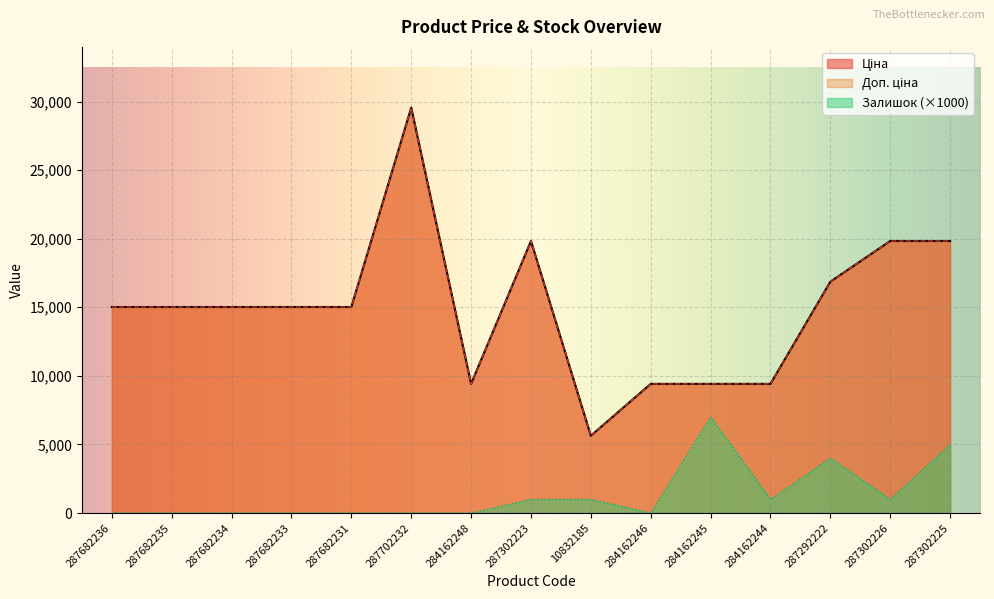

Reading left to right, what are all the values shown in this chart?

Ціна: 287682236=15019.2	287682235=15019.2	287682234=15019.2	287682233=15019.2	287682231=15019.2	287702232=29548.9	284162248=9416.9	287302223=19831.1	10832185=5636.0	284162246=9416.9	284162245=9416.9	284162244=9416.9	287292222=16863.2	287302226=19831.1	287302225=19831.1
Доп. ціна: 287682236=15019.2	287682235=15019.2	287682234=15019.2	287682233=15019.2	287682231=15019.2	287702232=29548.9	284162248=9416.9	287302223=19831.1	10832185=5636.0	284162246=9416.9	284162245=9416.9	284162244=9416.9	287292222=16863.2	287302226=19831.1	287302225=19831.1
Залишок: 287682236=0.0	287682235=0.0	287682234=0.0	287682233=0.0	287682231=0.0	287702232=0.0	284162248=0.0	287302223=1000.0	10832185=1000.0	284162246=0.0	284162245=7000.0	284162244=1000.0	287292222=4000.0	287302226=1000.0	287302225=5000.0